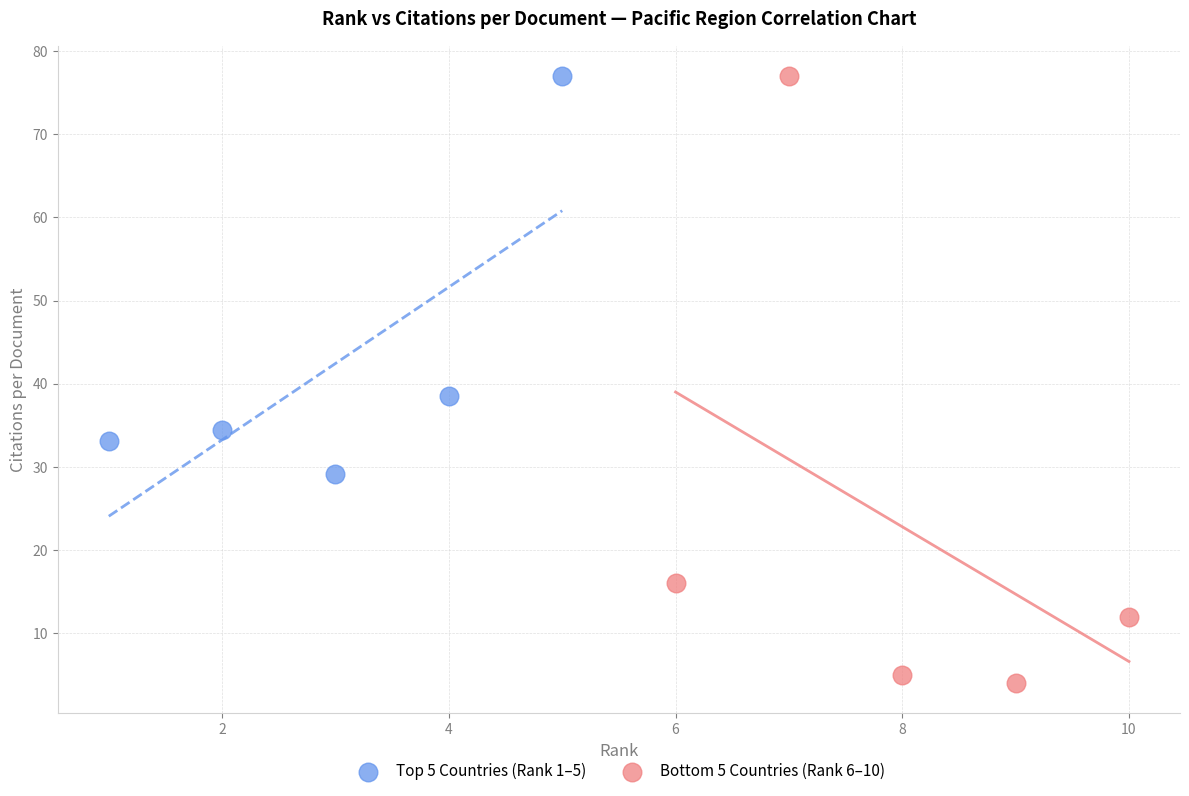

Which series reaches the minimum Y coordinate?

Bottom 5 Countries (Rank 6–10)